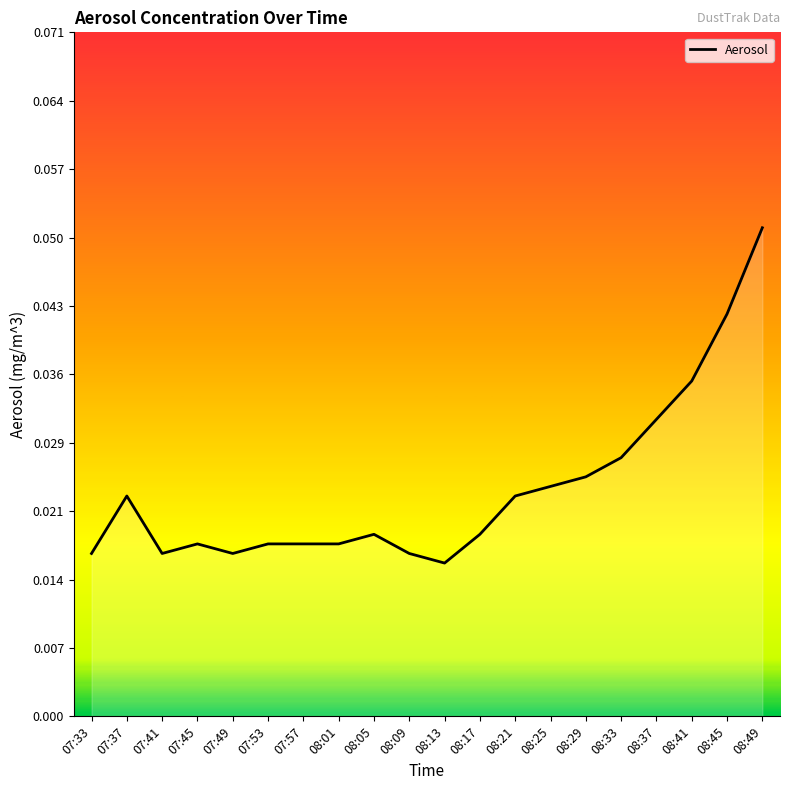

Which label corresponds to the largest value in the chart?

08:49